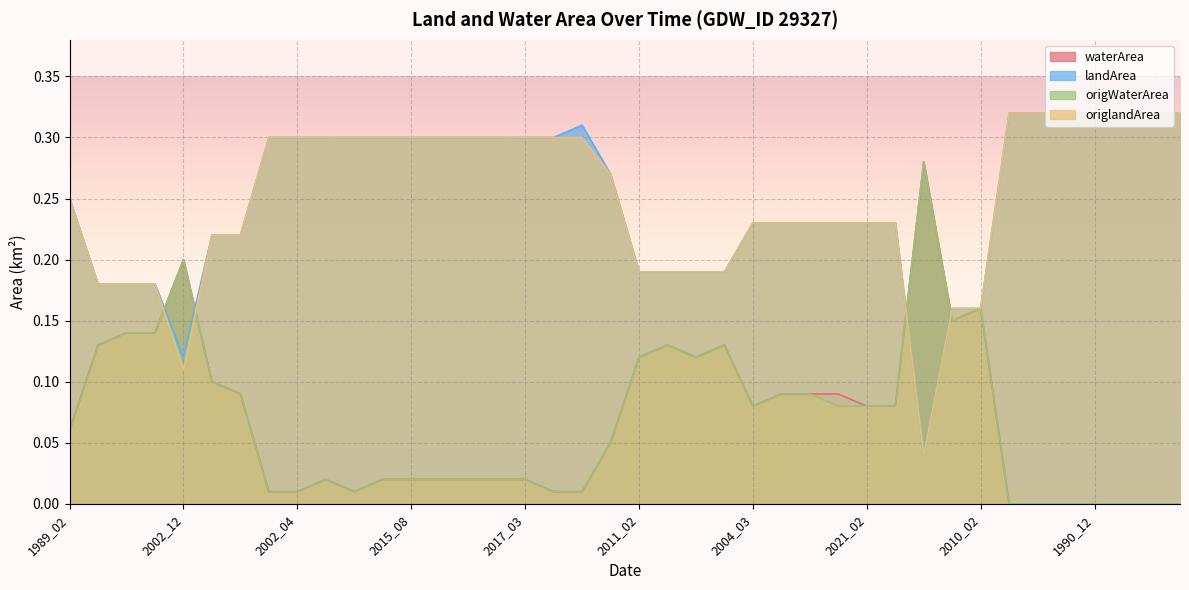

In waterArea, how many points are lower than both neighbors (excluding endpoints)?

4